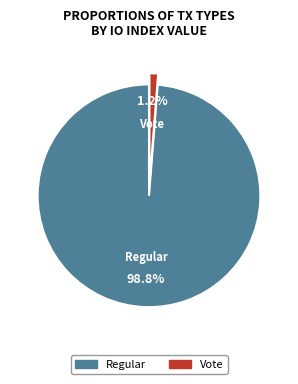

Which has a higher value, Regular or Vote?

Regular